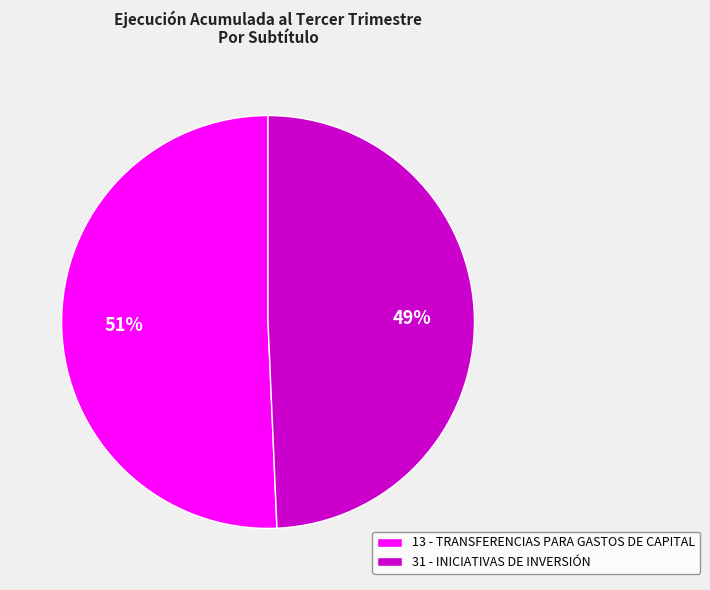

How many segments does this pie chart have?

2